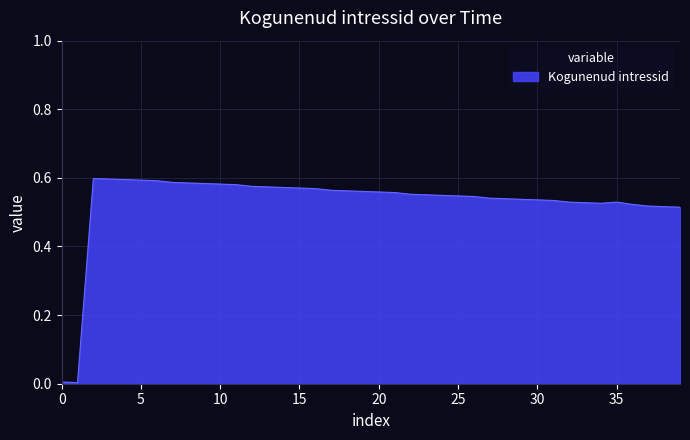

How many lines are shown in the chart?

1